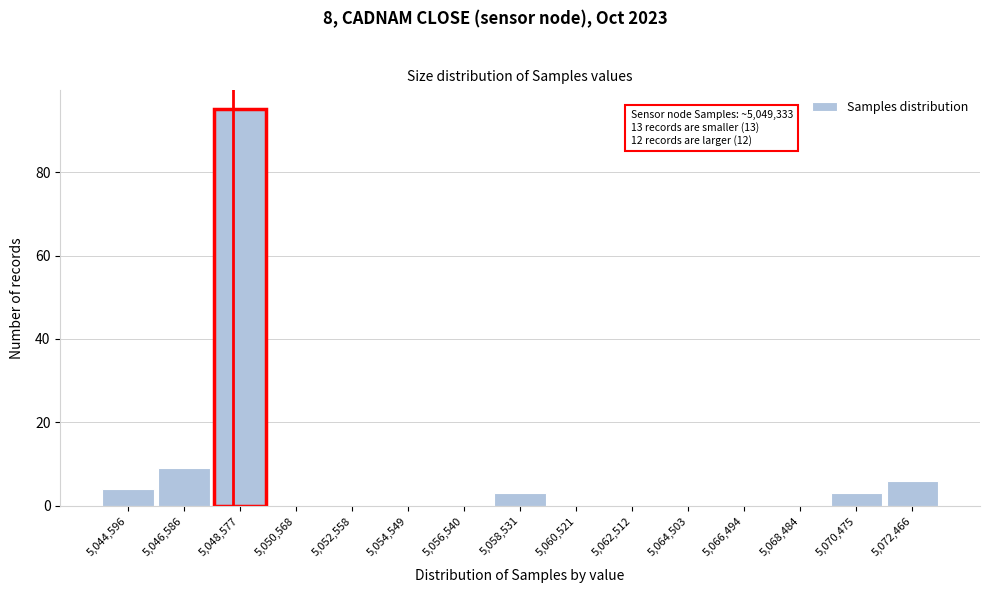

Reading left to right, what are all the values shown in this chart?

5,044,596=4	5,046,586=9	5,048,577=95	5,050,568=0	5,052,558=0	5,054,549=0	5,056,540=0	5,058,531=3	5,060,521=0	5,062,512=0	5,064,503=0	5,066,494=0	5,068,484=0	5,070,475=3	5,072,466=6